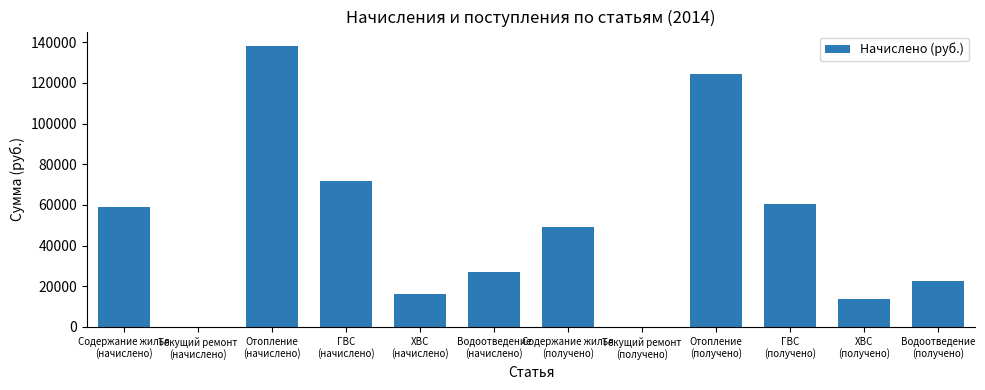

The chart shows a value of 71884.0 at ГВС
(начислено). True or false?

True